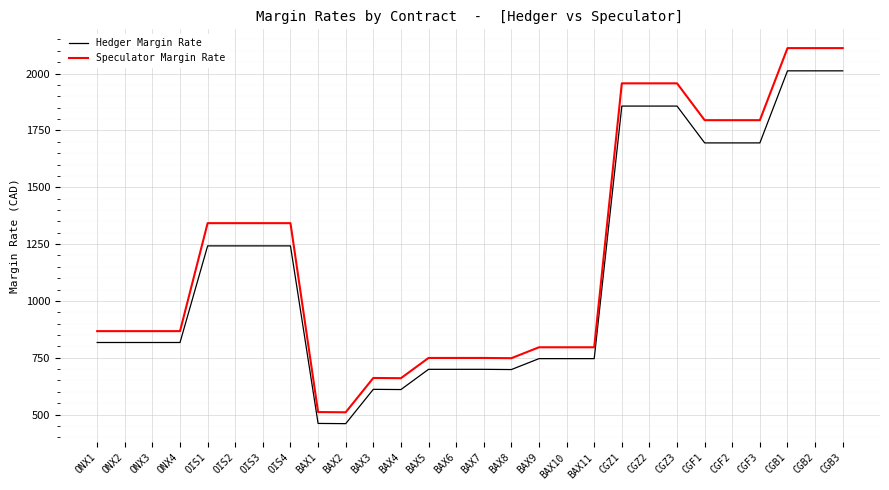

What is the difference between the Hedger Margin Rate values at OIS1 and BAX2?

782